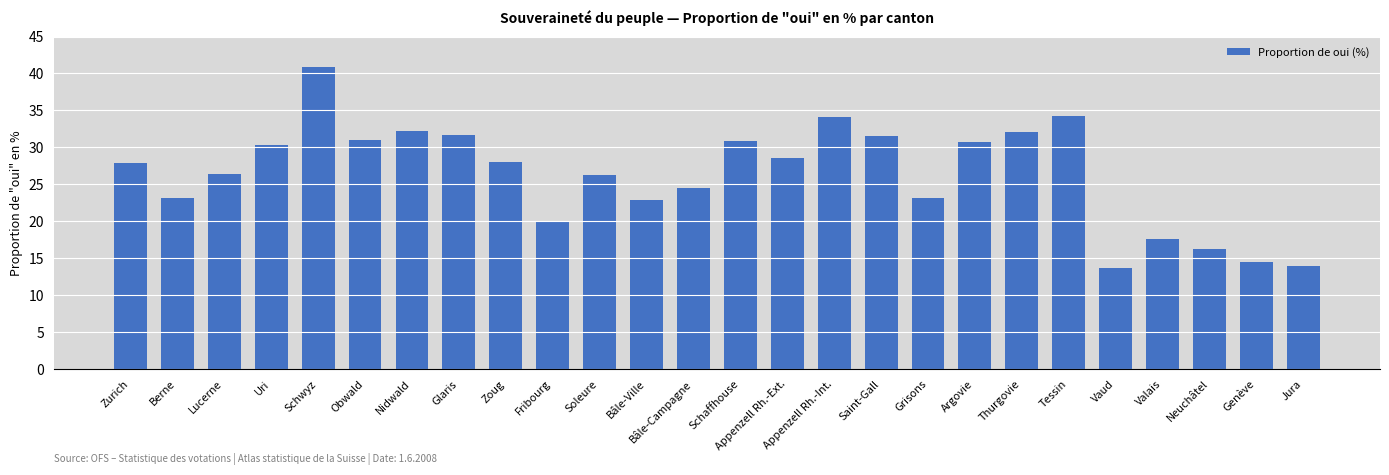

What is the average value?

26.4